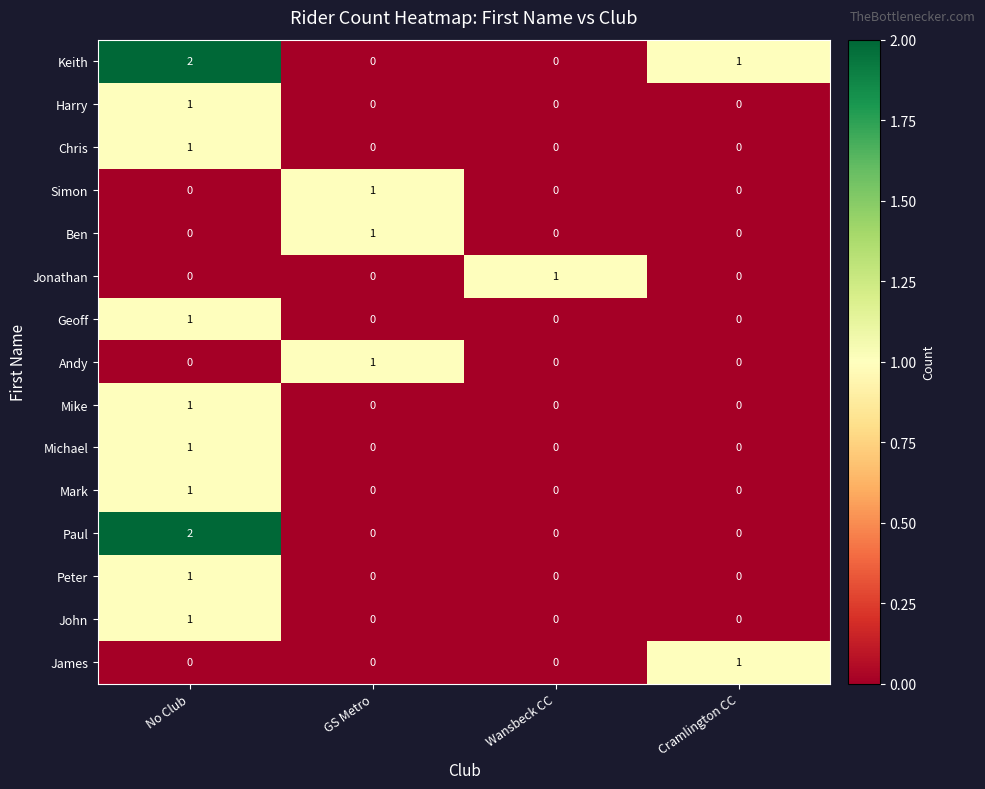

Is it true that Mike equals 0 at GS Metro?

True